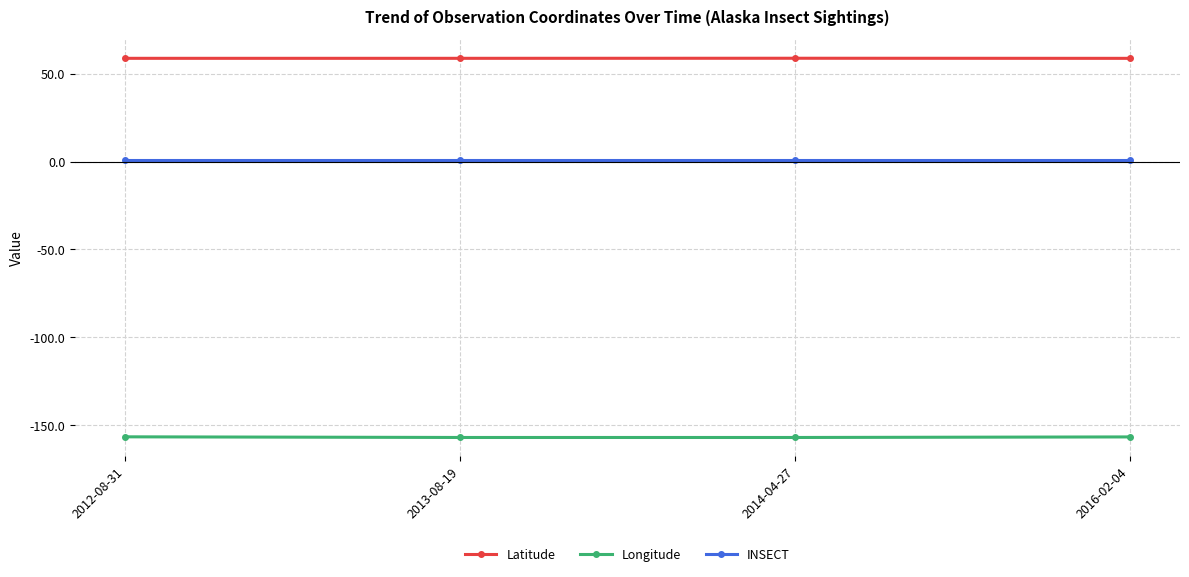

List the series in order of their overall mean, highest first.

Latitude, INSECT, Longitude